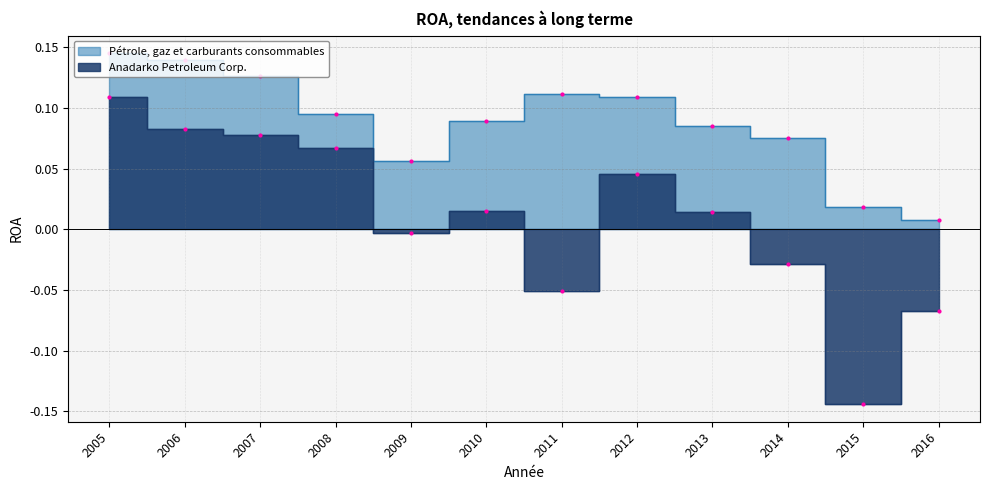

Is it true that Pétrole, gaz et carburants consommables equals 0.1 at 2013?

True